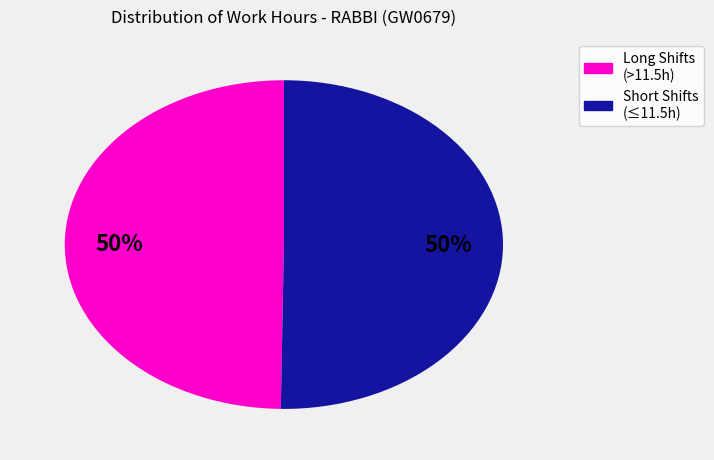

To the nearest percent, what is the average slice percentage?

50%